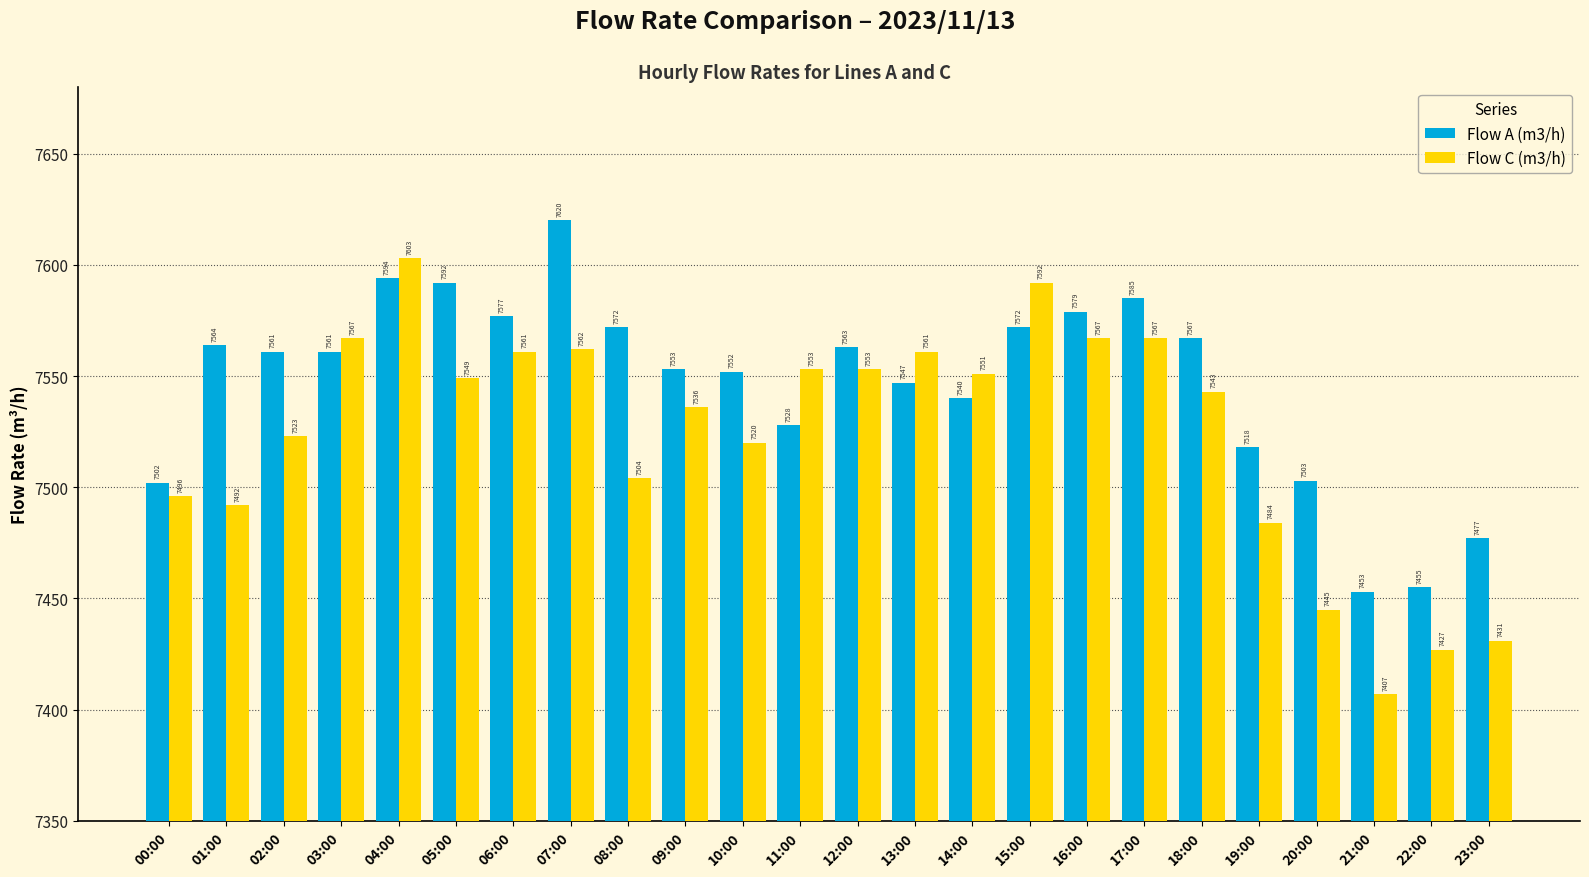

The value of Flow C (m3/h) at 13:00 is 7561. True or false?

True